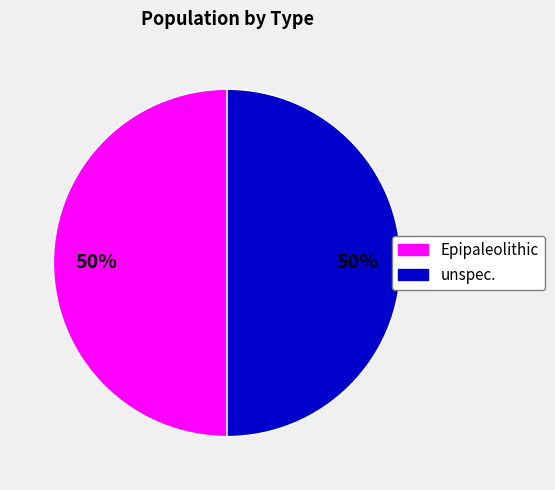

Is it true that Epipaleolithic is 50% of the pie?

True